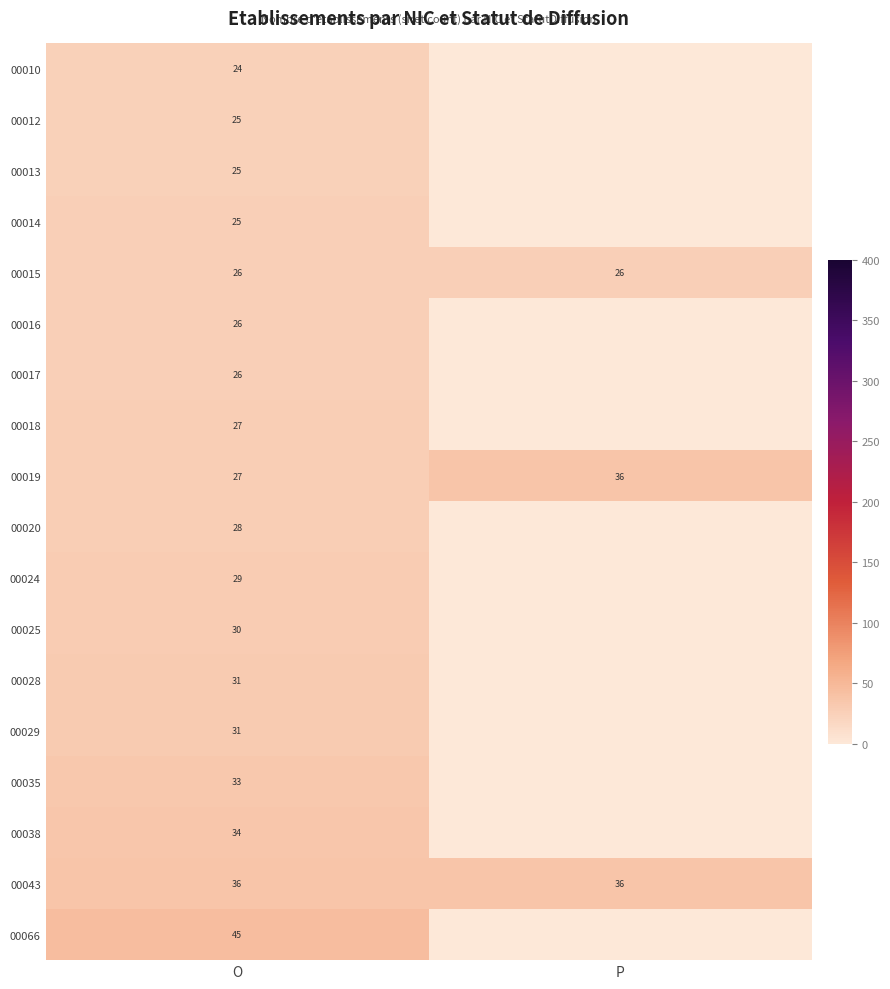

At how many categories does at least one series exceed 13?

2